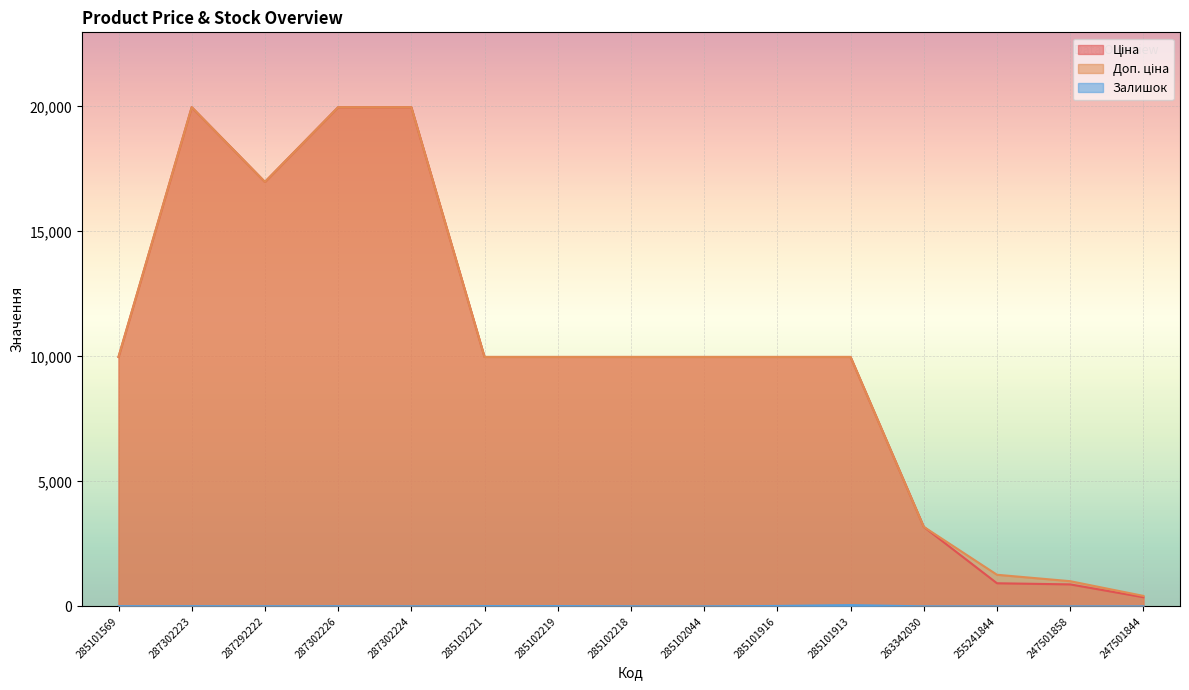

Which series has the widest spread of values?

Ціна